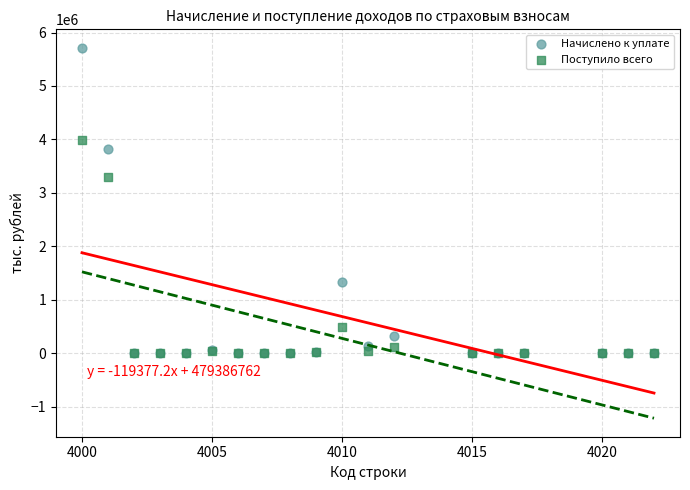

Which series has the largest Y range (max minus min)?

Начислено к уплате